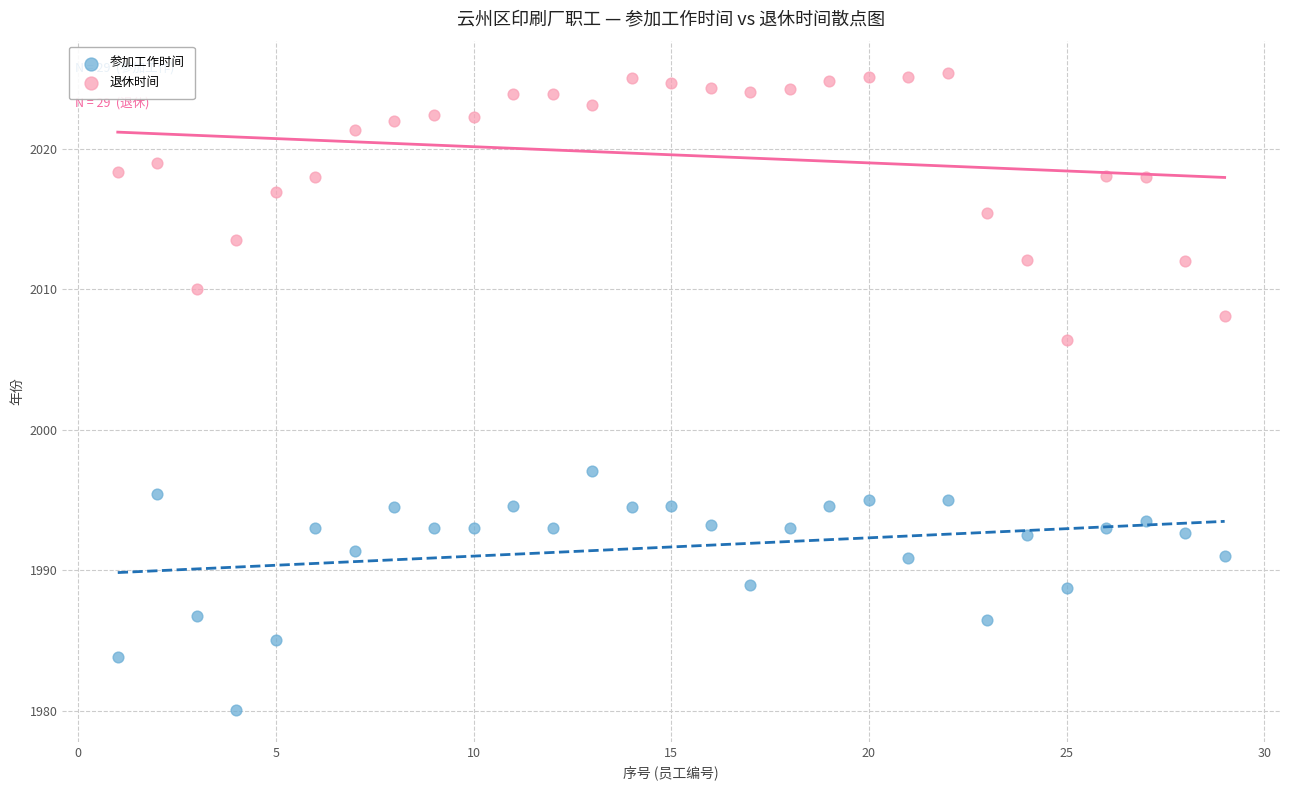

Which series has the widest spread of Y values?

退休时间